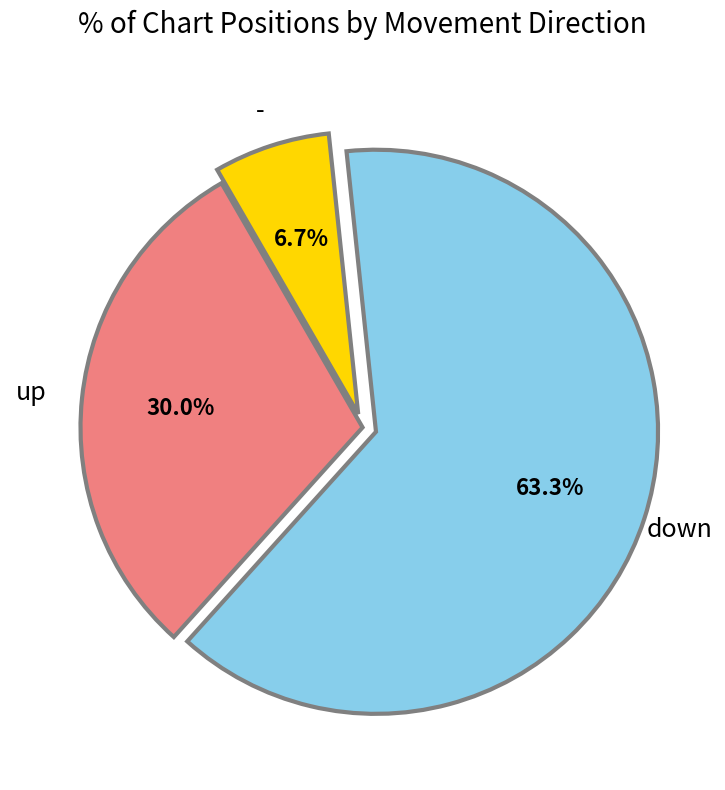

To the nearest percent, what portion does up represent?

30%